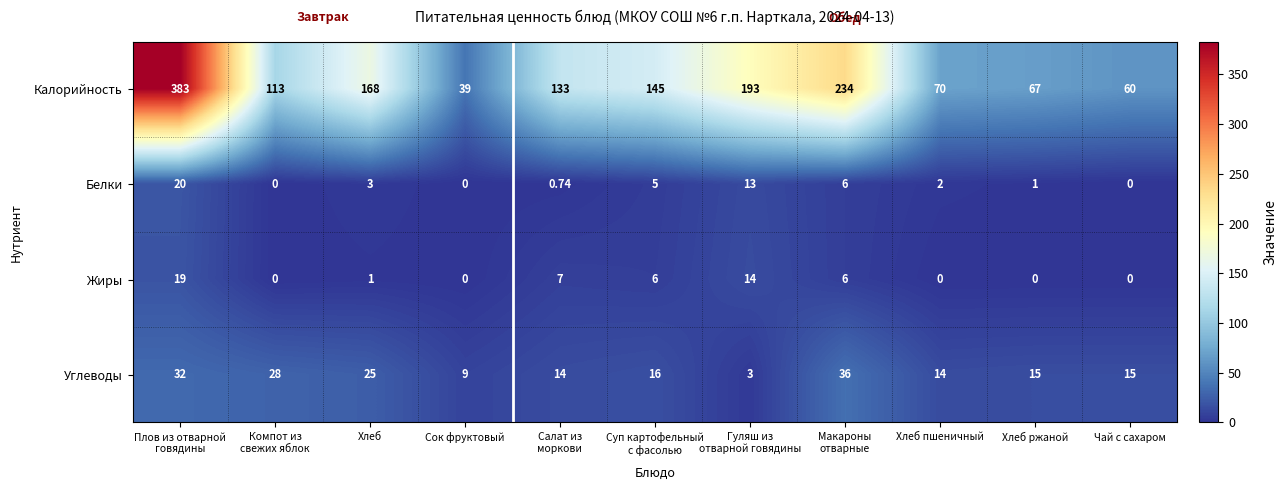

Which series has the widest spread of values?

Калорийность